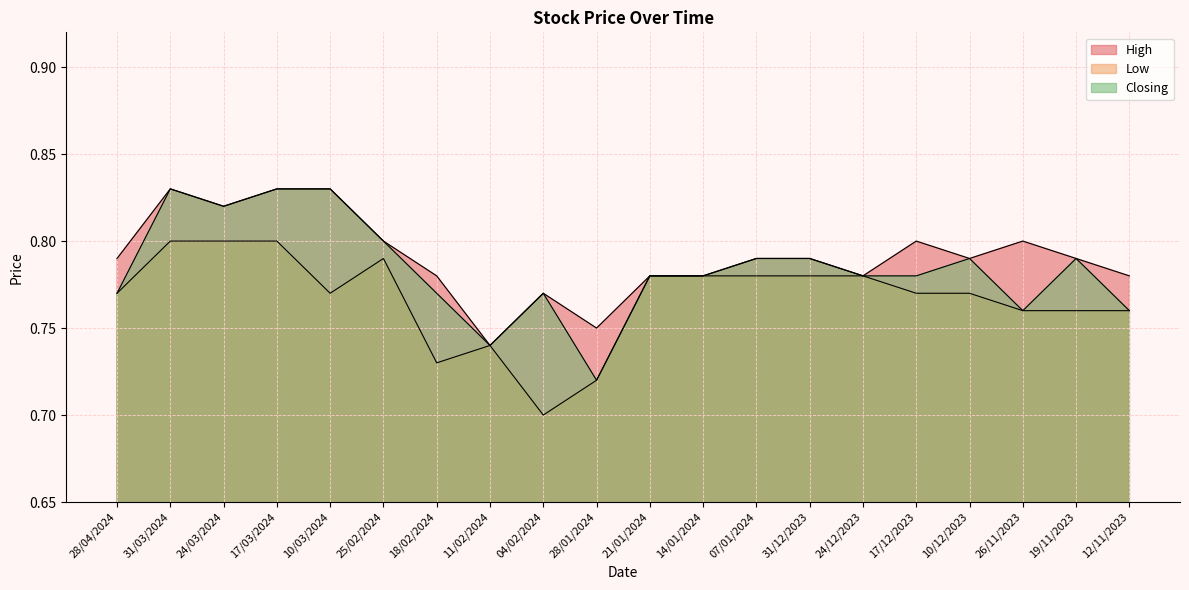

What position from the right is 10/12/2023?

4